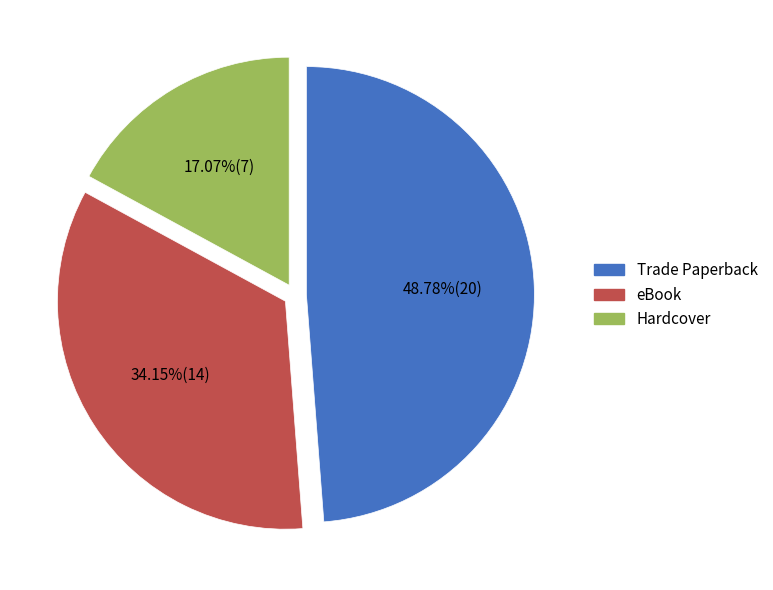

Approximately how many times larger is the value at eBook compared to Trade Paperback?

0.7